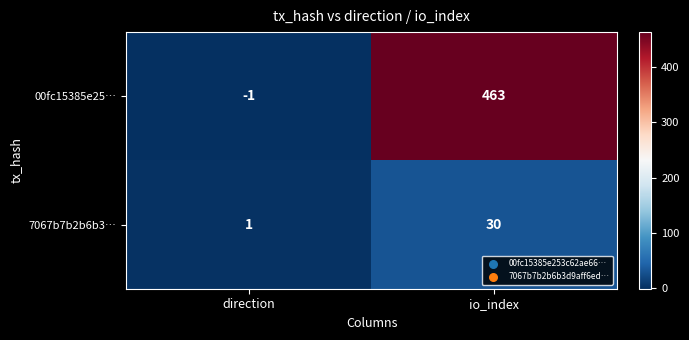

The 7067b7b2b6b3… series shows 44 at io_index. True or false?

False